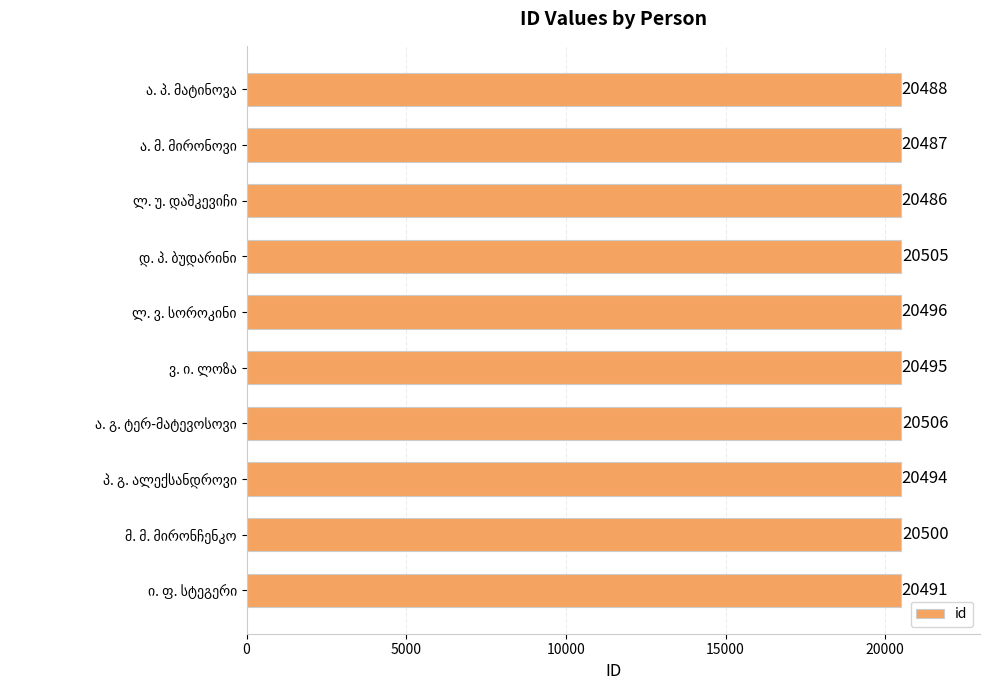

What is the value of the 10th bar from the top?

20491